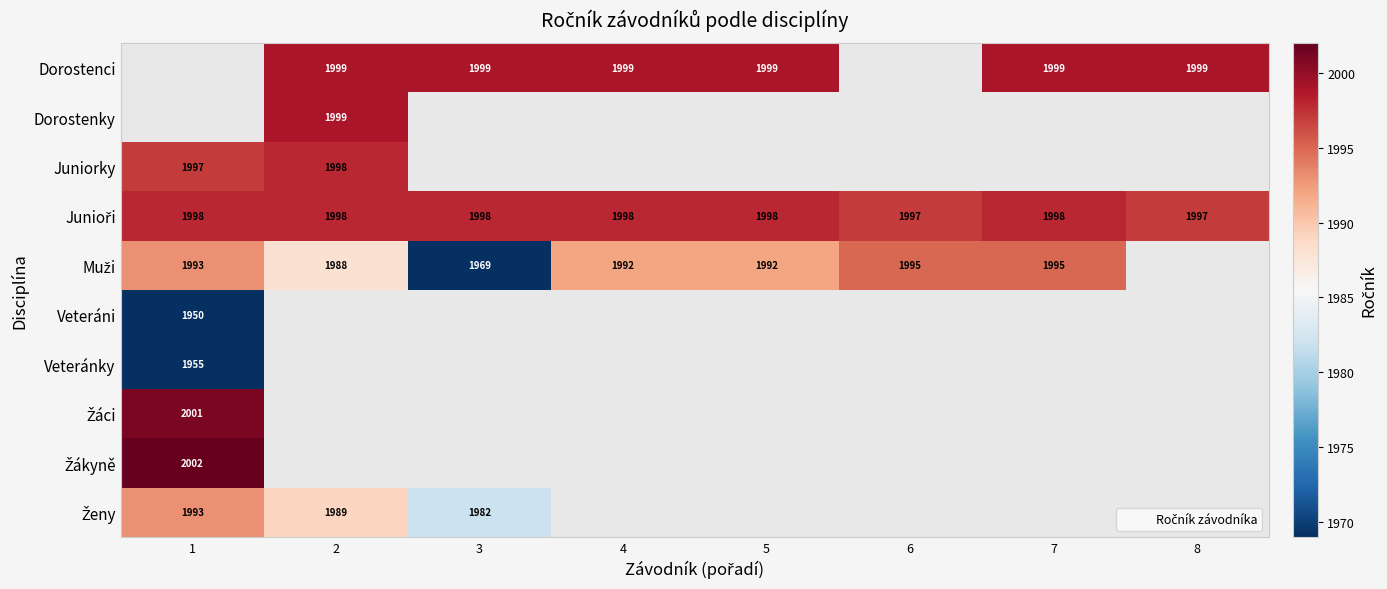

Where does the Muži series first go above 1993?

6